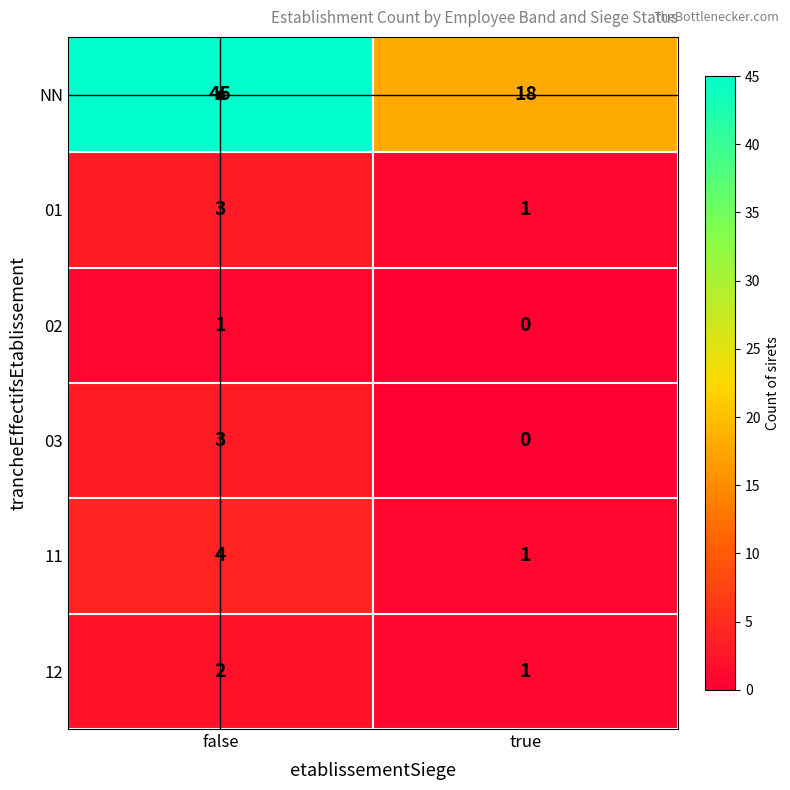

Where is 02 nearest to the value 0?

true